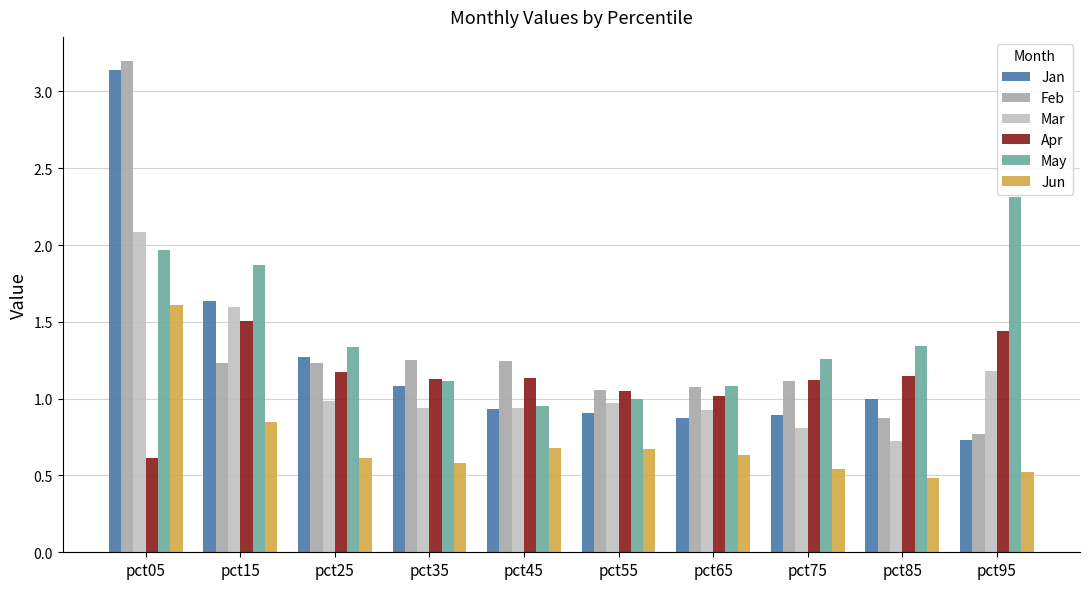

At which category is the sum across all series the highest?

pct05